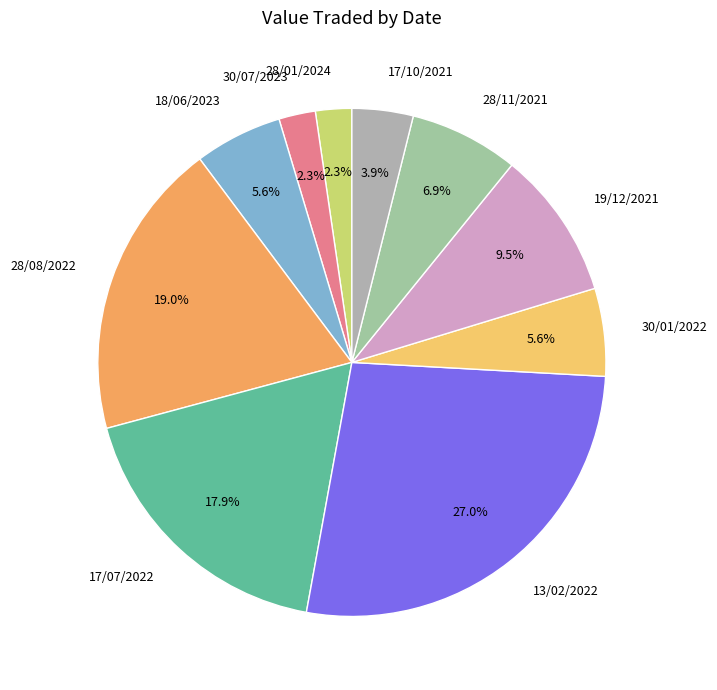

What is the ratio of the value at 17/07/2022 to the value at 28/01/2024?

7.8